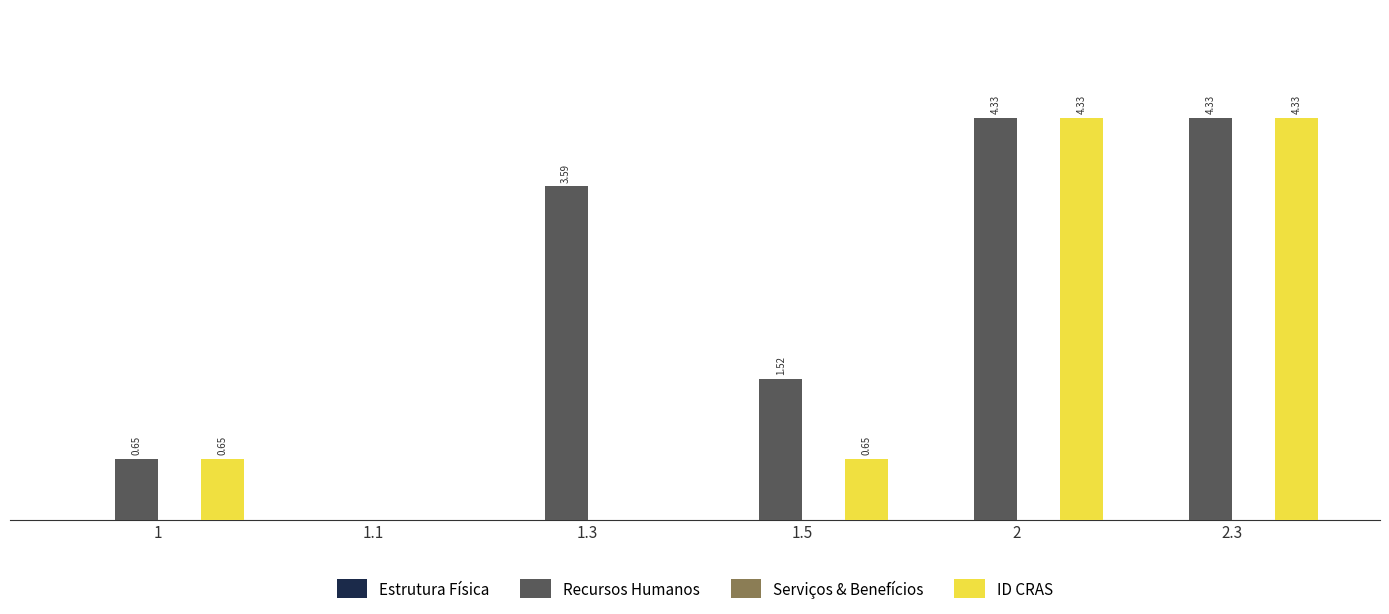

Are the bars grouped side by side (vs. stacked)?

Yes